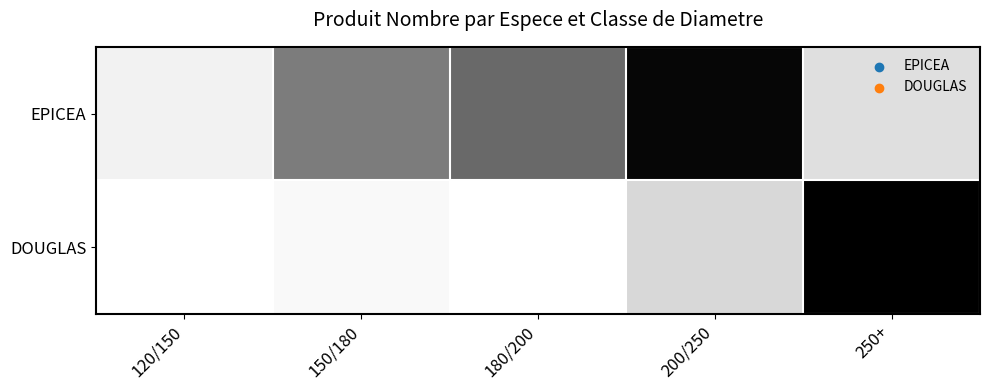

Which series has the largest range (max minus min)?

DOUGLAS